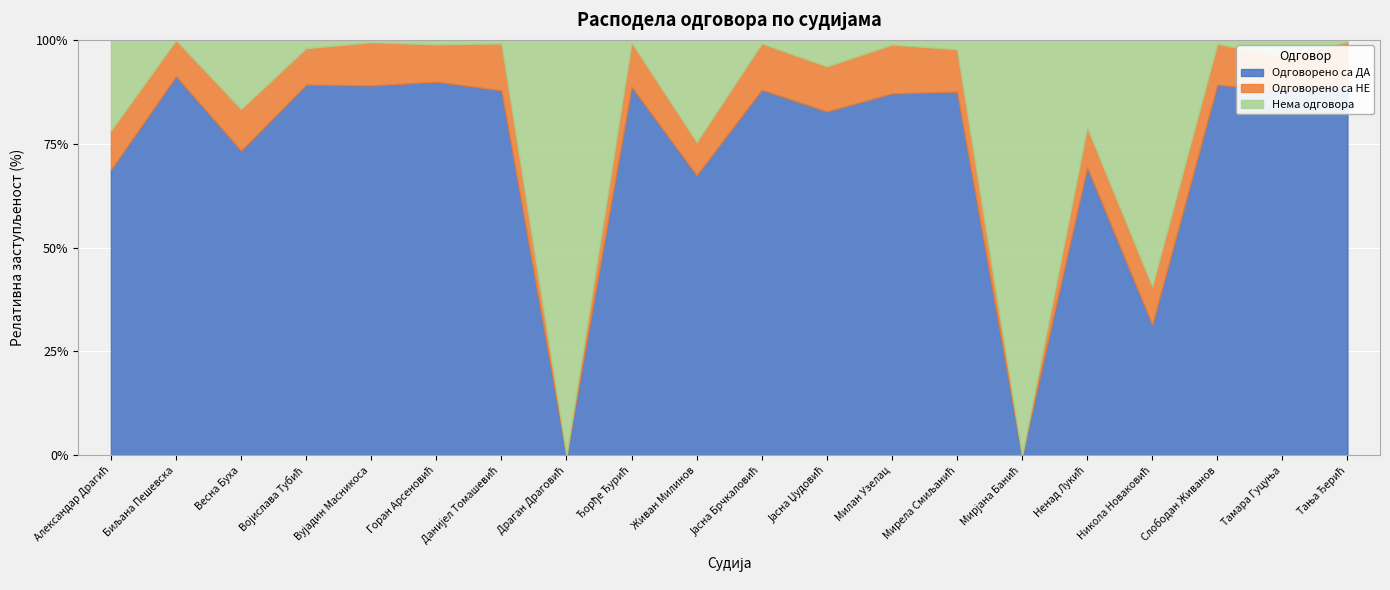

Is it true that Одговорено са ДА equals 154.6 at Слободан Живанов?

False